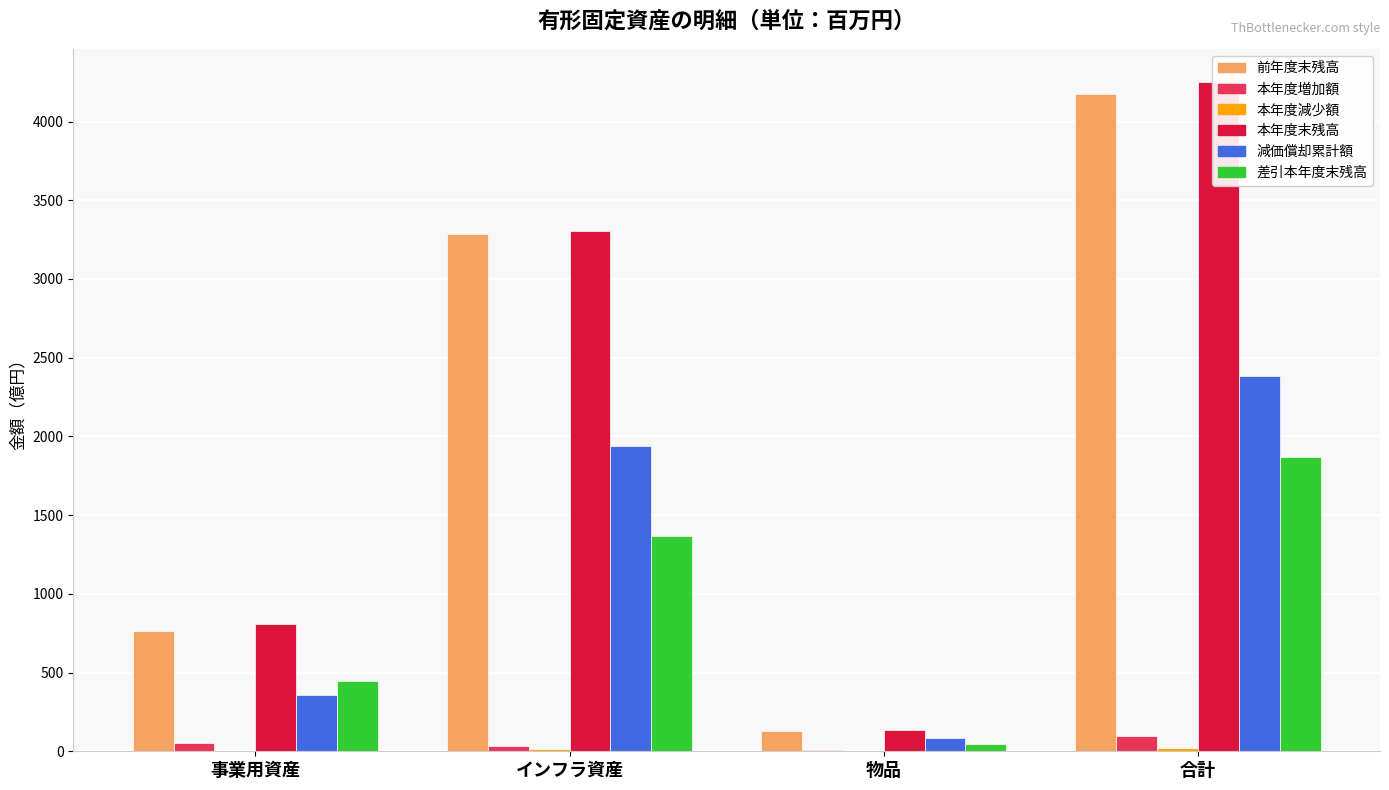

What is the minimum value for 差引本年度末残高?

49.1